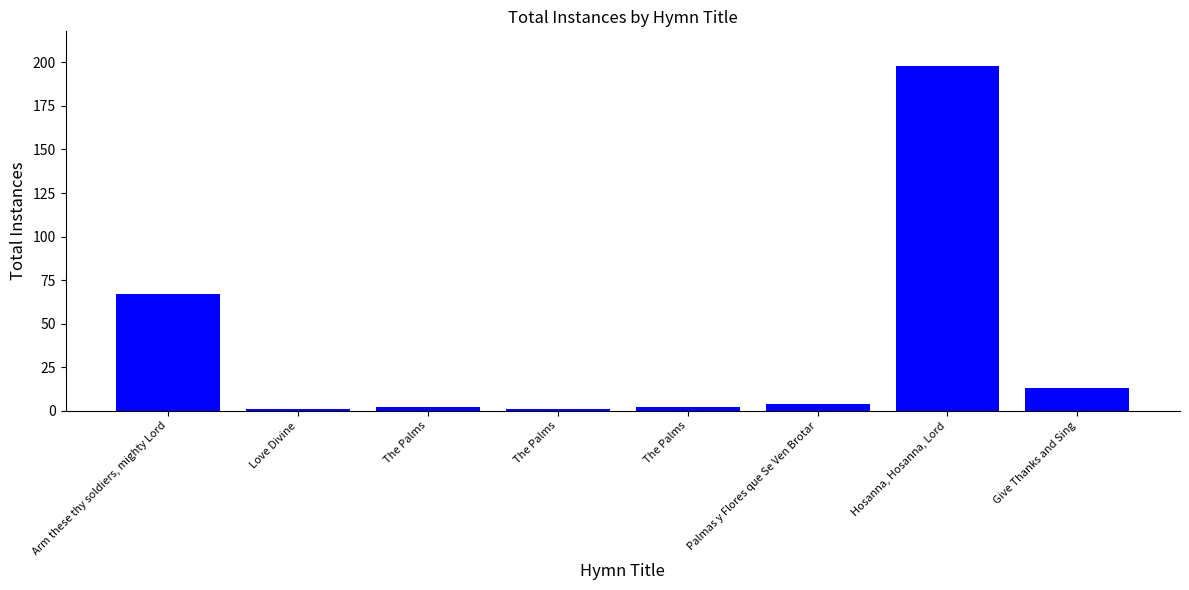

Count the number of categories in the chart.

8